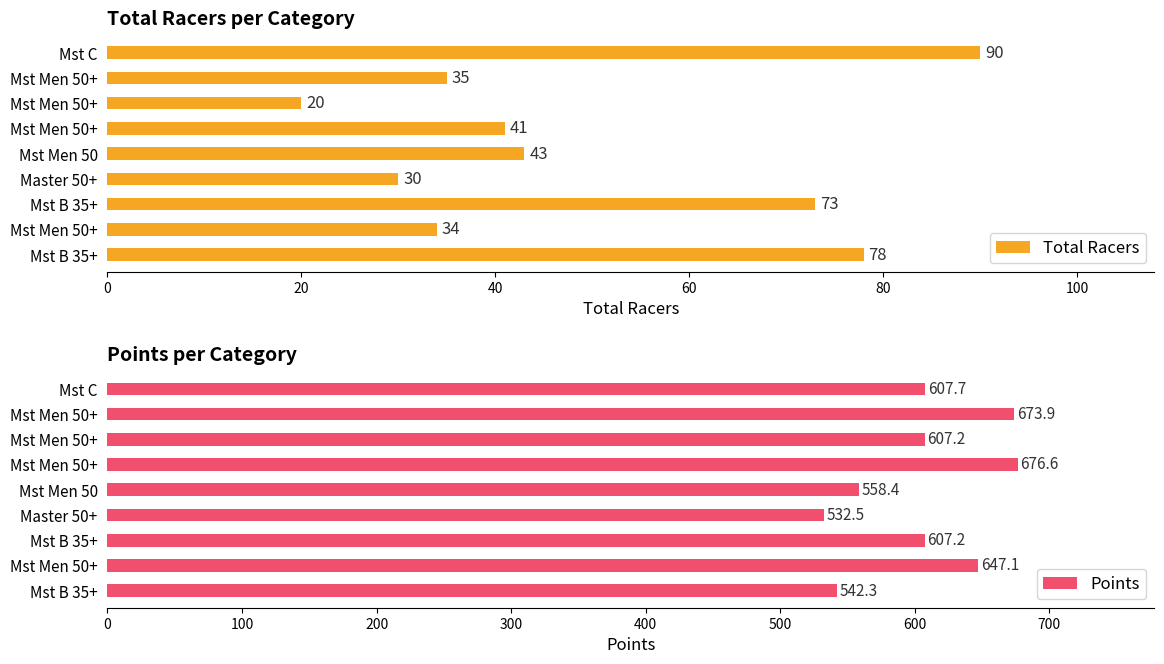

What is the sum of all Points values?

5453.0